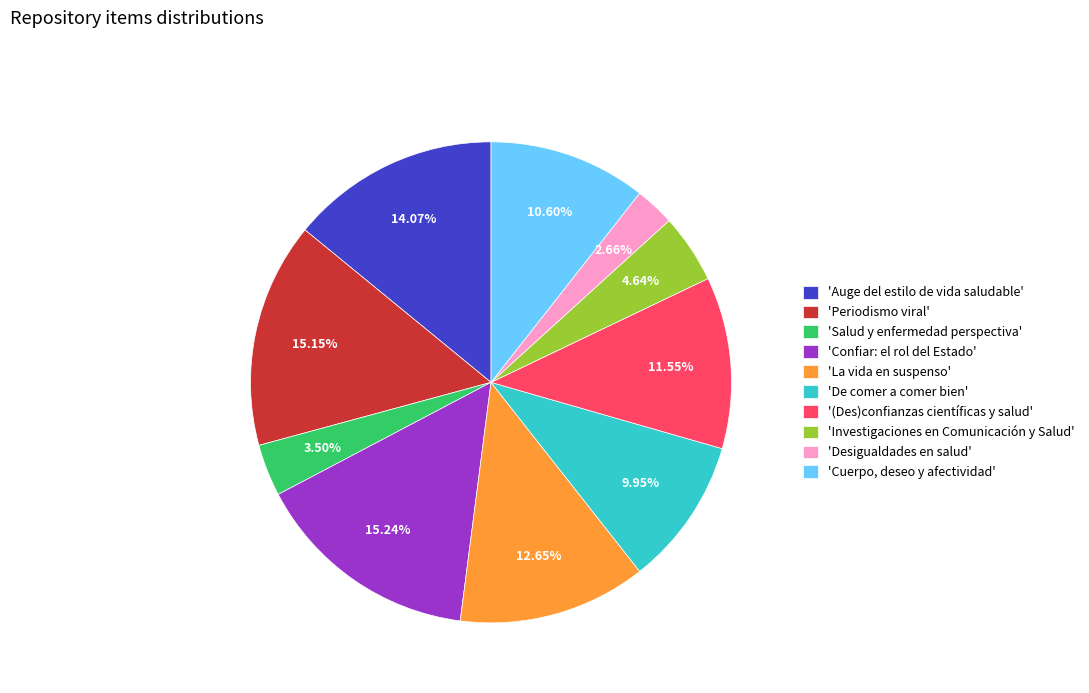

What is the smallest slice in the pie chart?

'Desigualdades en salud'